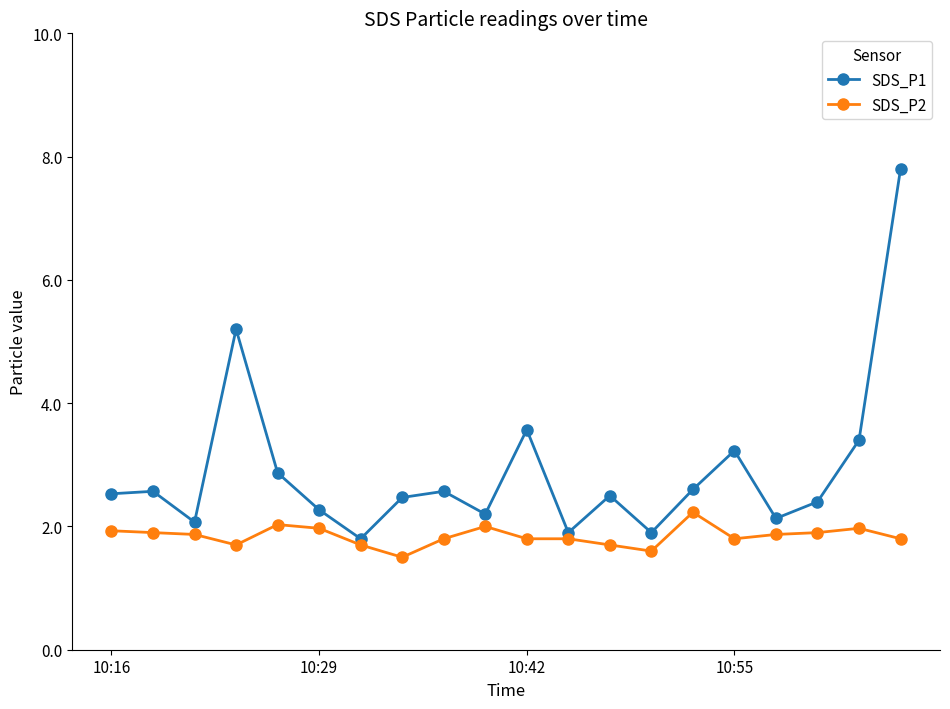

How many interior local valleys does the SDS_P1 series have?

6